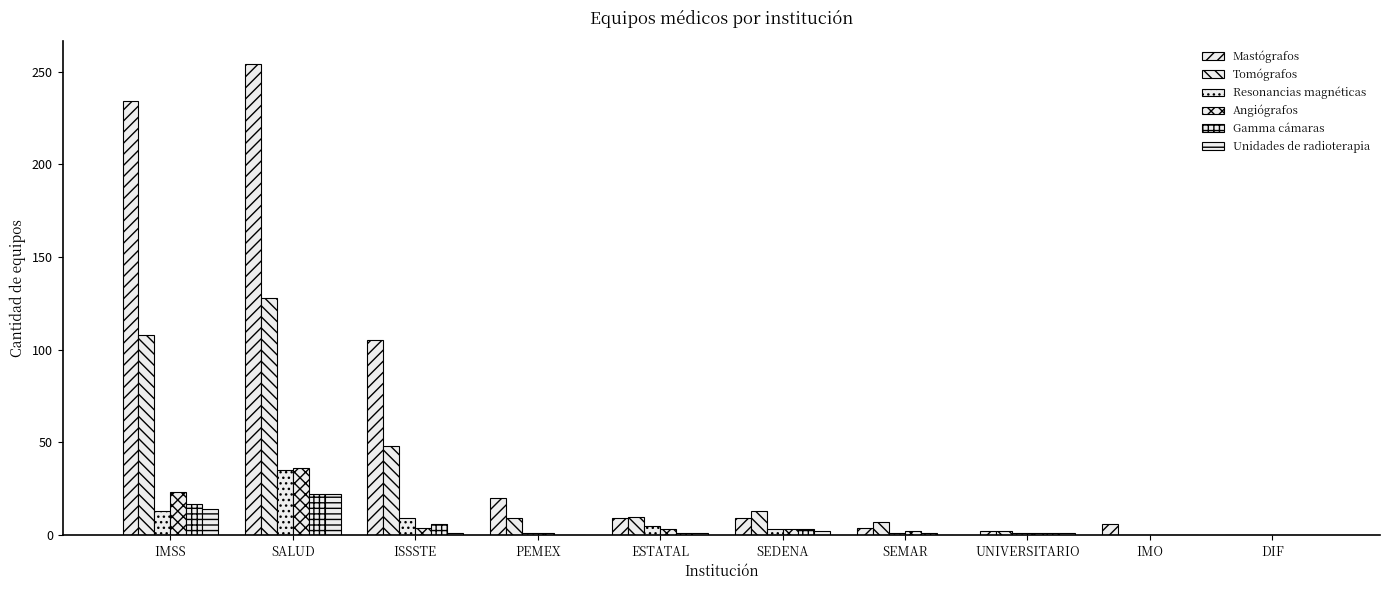

Are the bars grouped side by side (vs. stacked)?

Yes